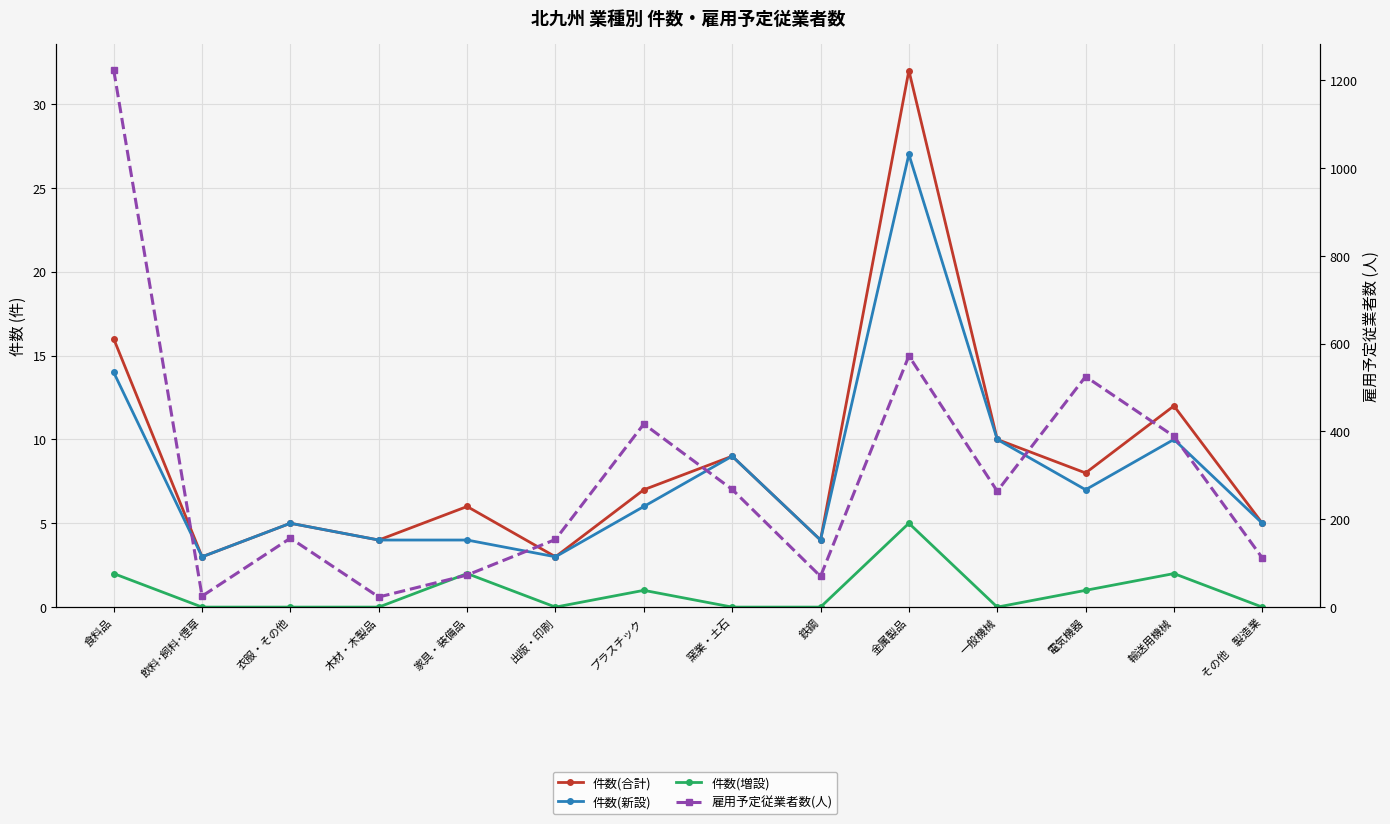

What is the average value of the 件数(新設) series?

8